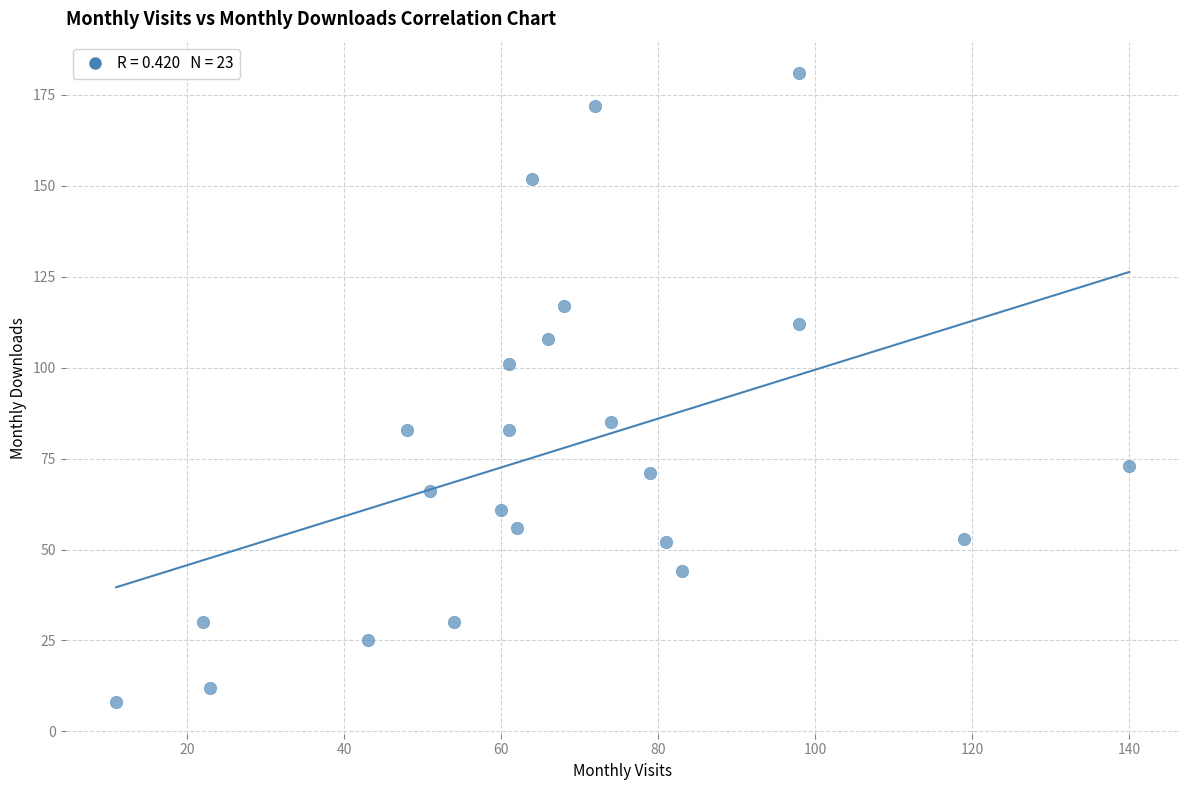

What Y value in the scatter plot is closest to 94?

101